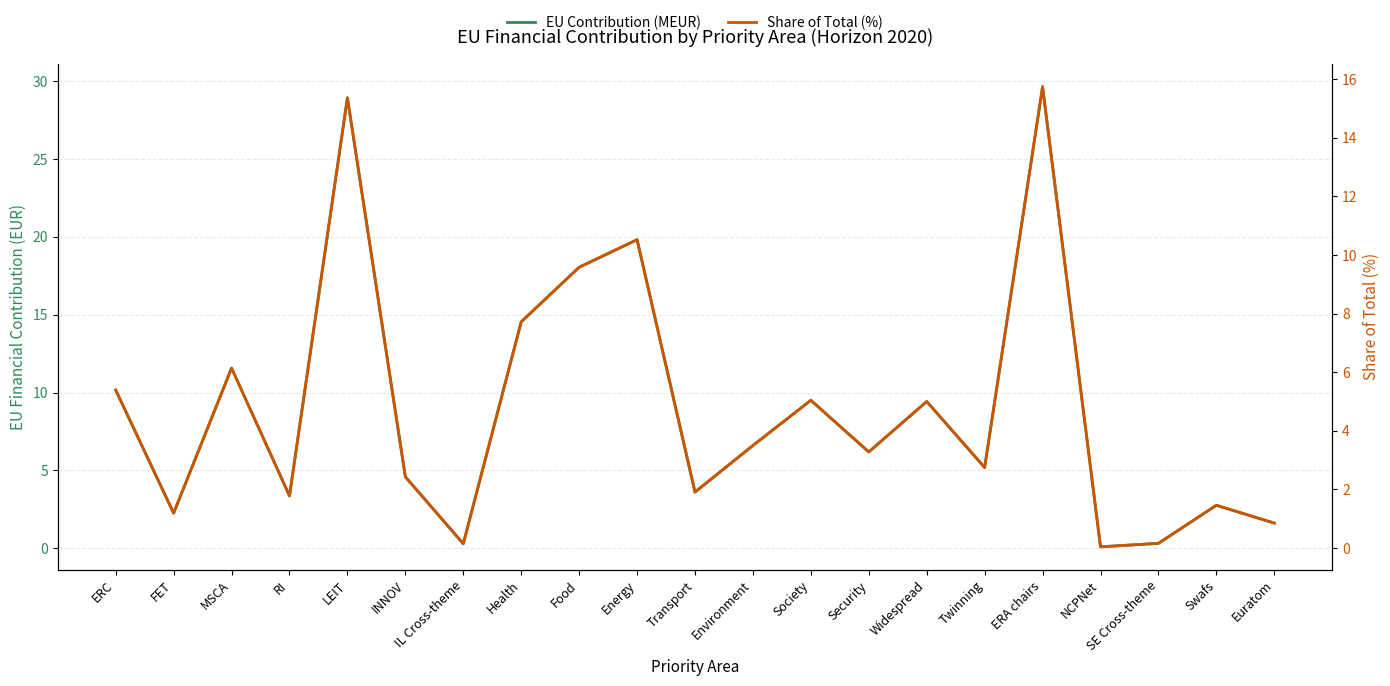

True or false: Share of Total (%) and EU Contribution (MEUR) cross at least once.

False